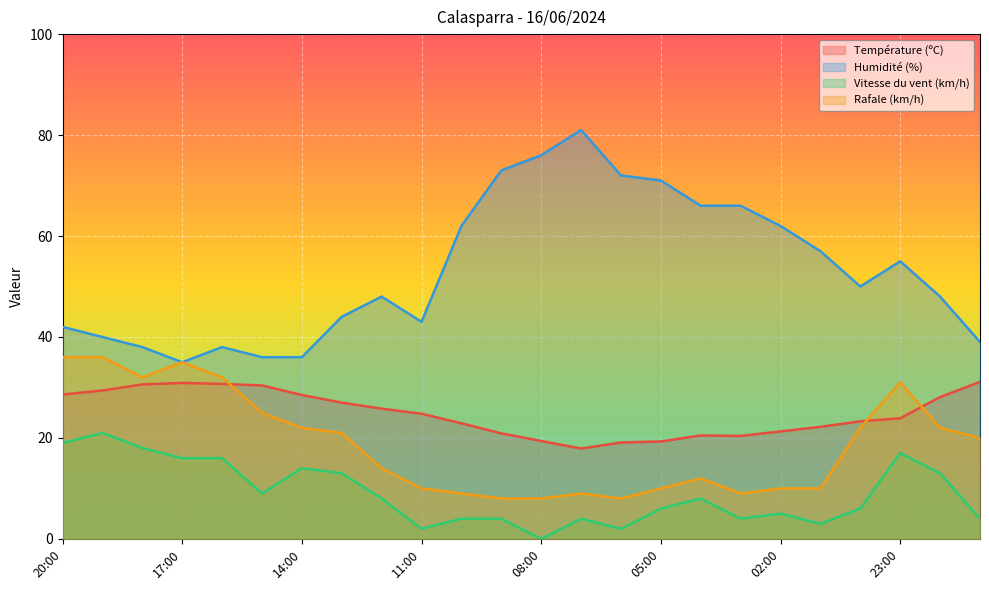

Is it true that Rafale (km/h) equals 8.0 at 09:00?

True